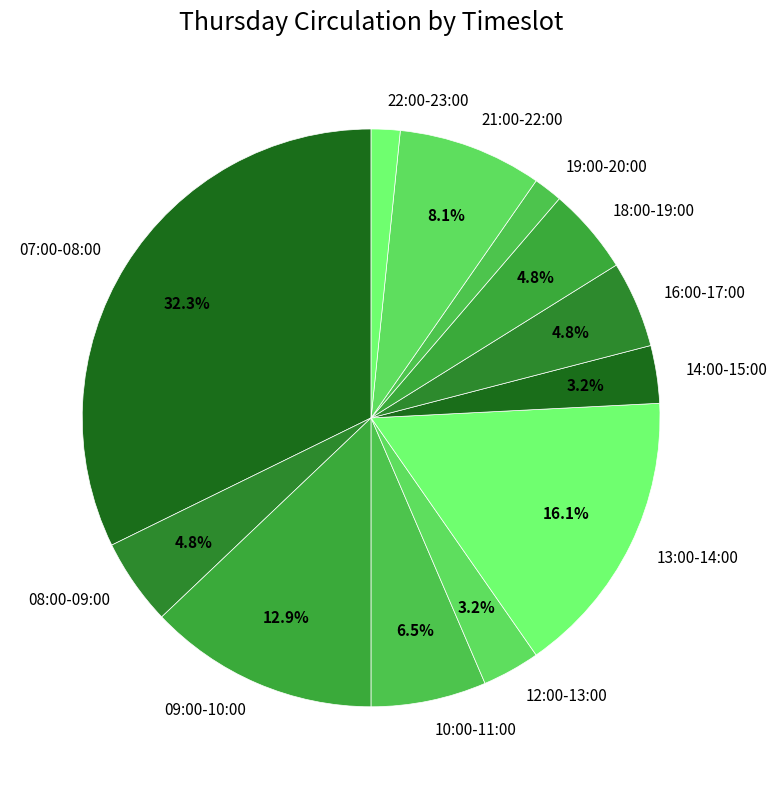

What is the ratio of the value at 12:00-13:00 to the value at 10:00-11:00?

0.5